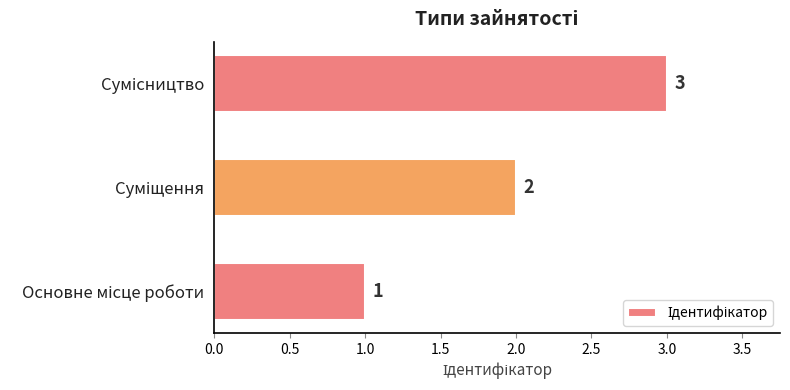

What is the sum of all values?

6